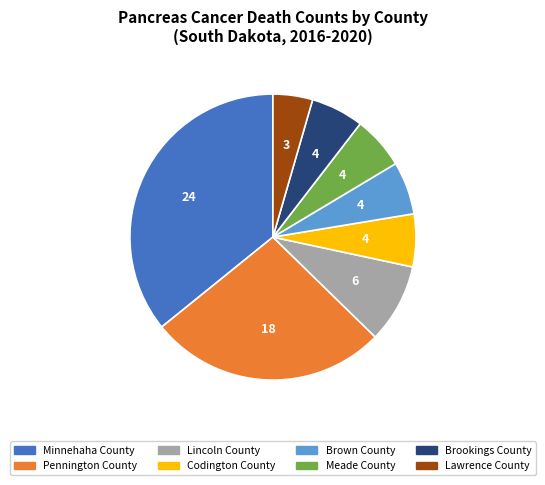

True or false: Lincoln County accounts for 22% of the total.

False